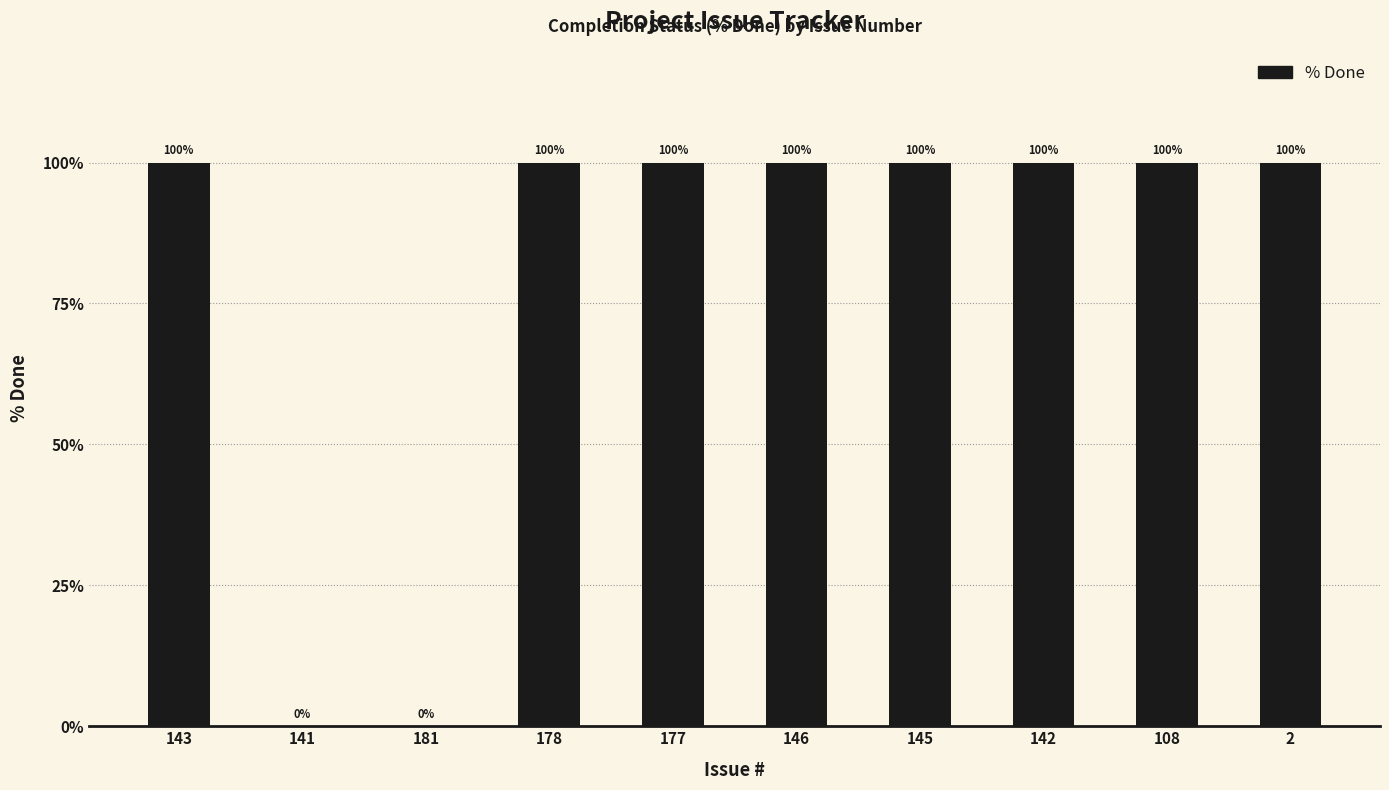

The value at 181 is -31. True or false?

False